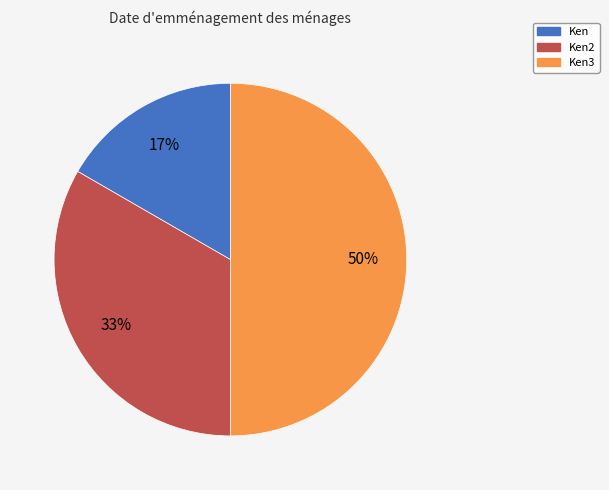

Between Ken and Ken3, which is larger?

Ken3